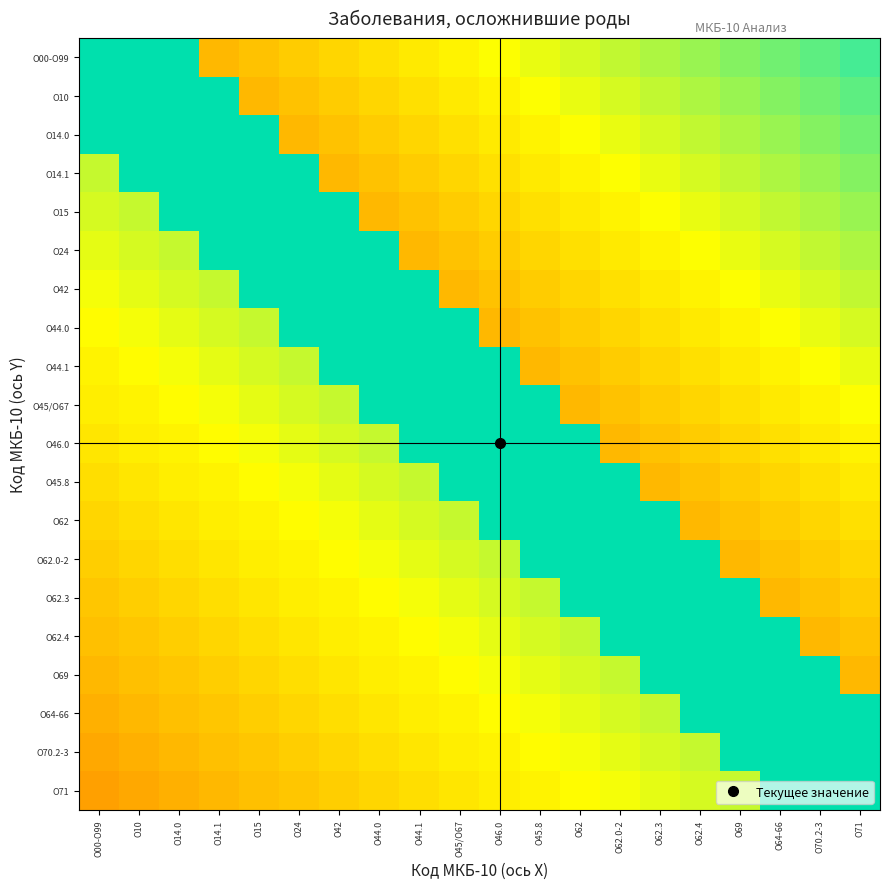

At how many categories does at least one series exceed 0?

20